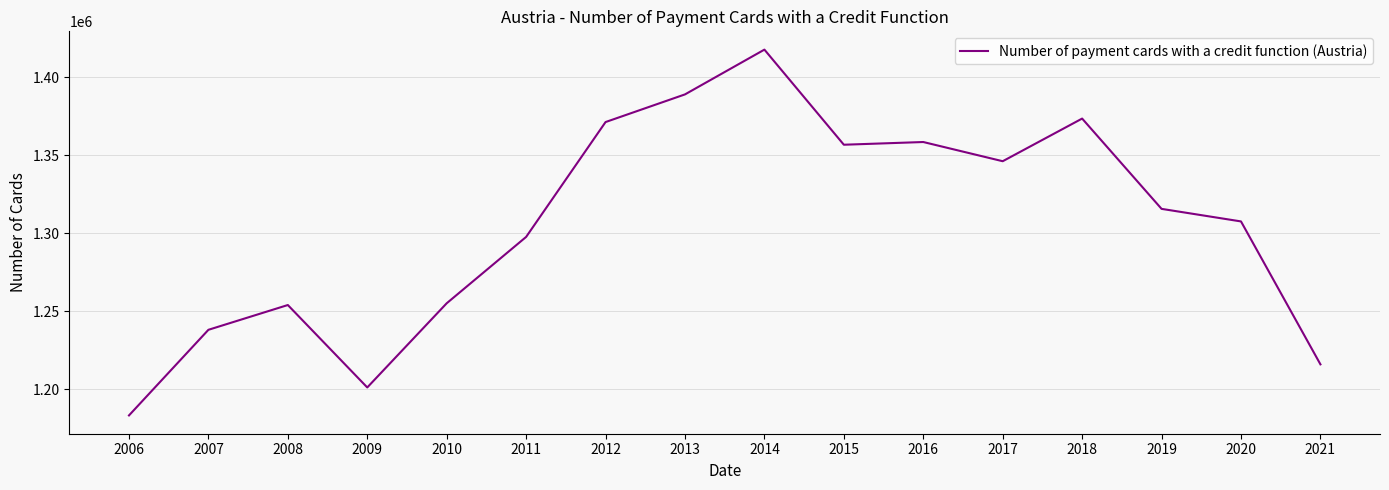

What is the difference between the maximum and minimum values?

234683